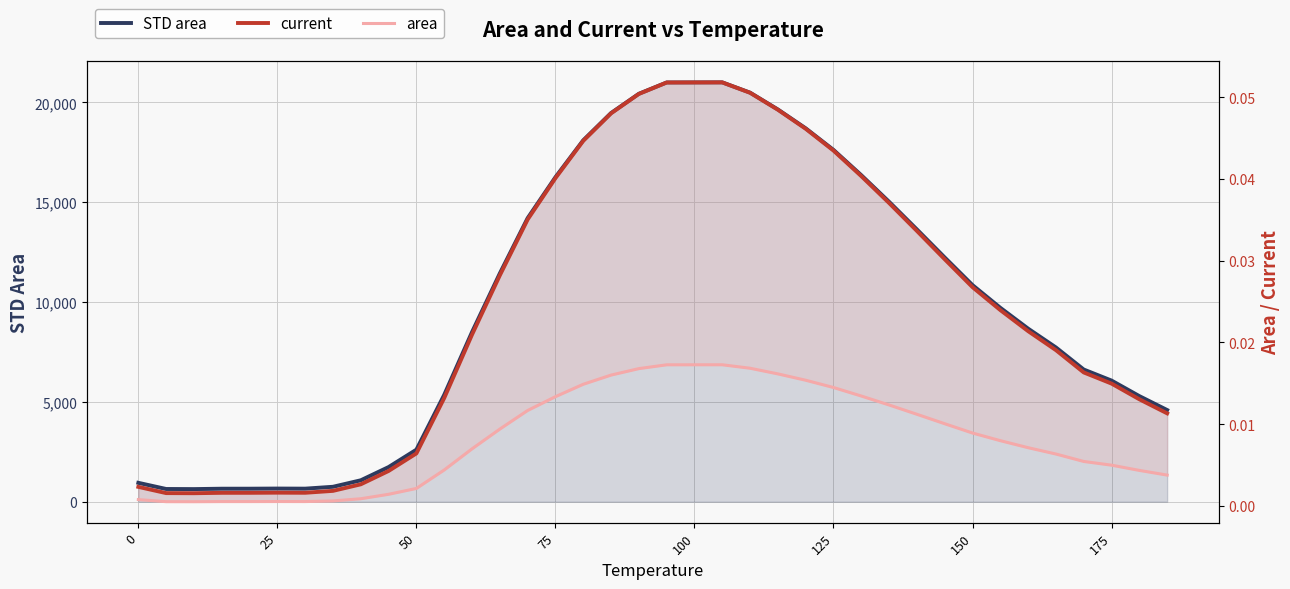

What is the maximum value for STD area?

21004.9